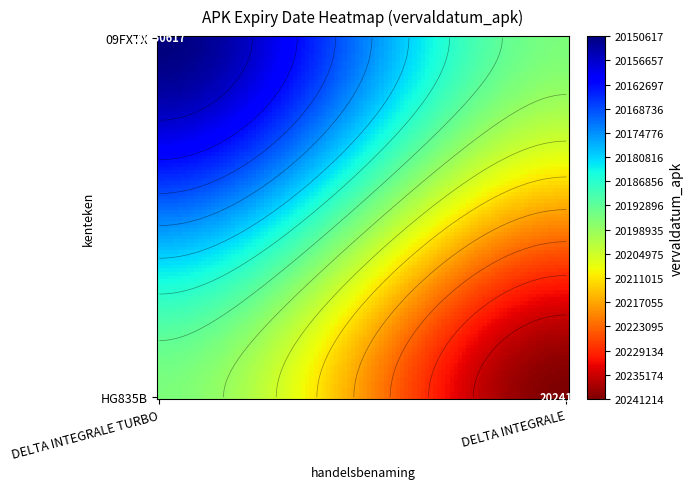

Which series changed the most between DELTA INTEGRALE TURBO and DELTA INTEGRALE?

HG835B